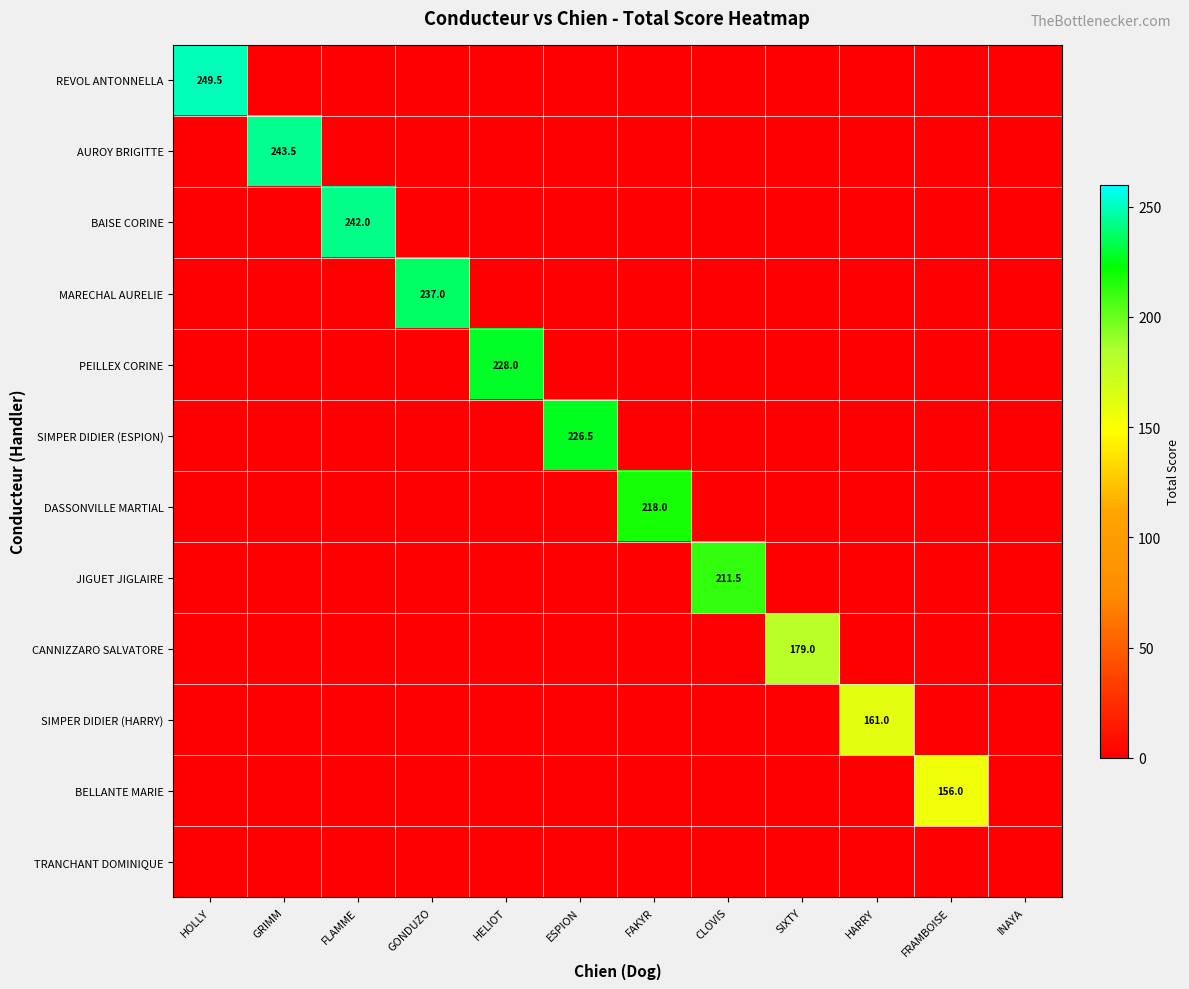

Which series changed the most between GONDUZO and FAKYR?

MARECHAL AURELIE